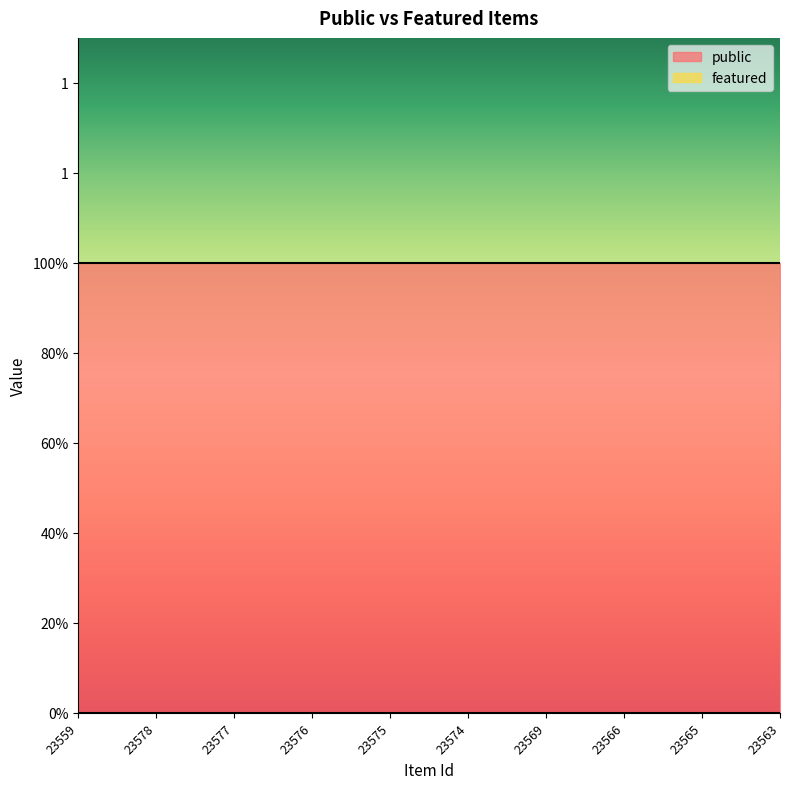

What is the spread (max minus min) of values at 23559?

1